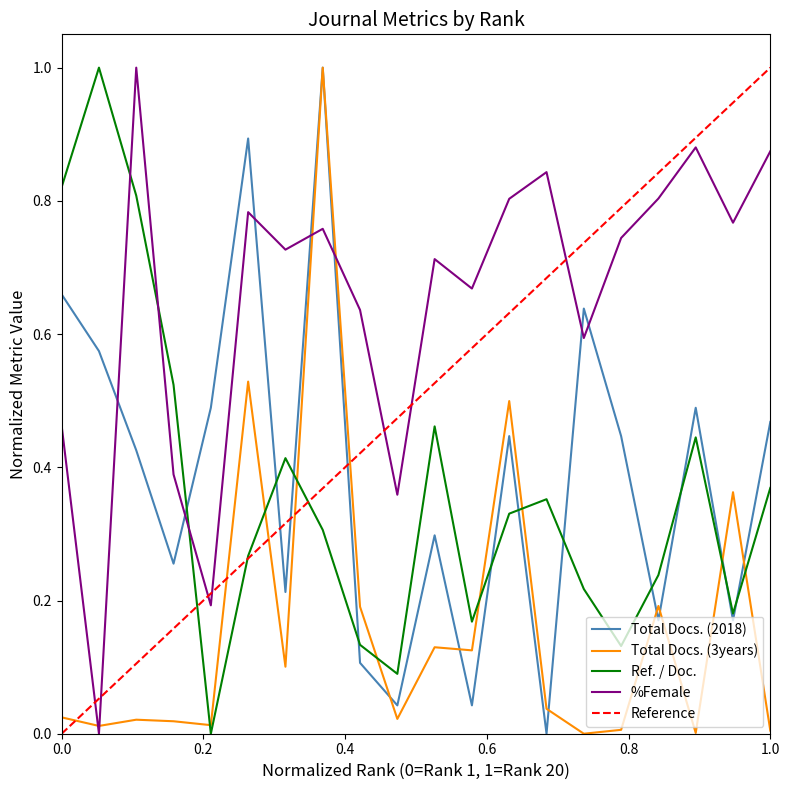

At how many categories does at least one series exceed 0?

20